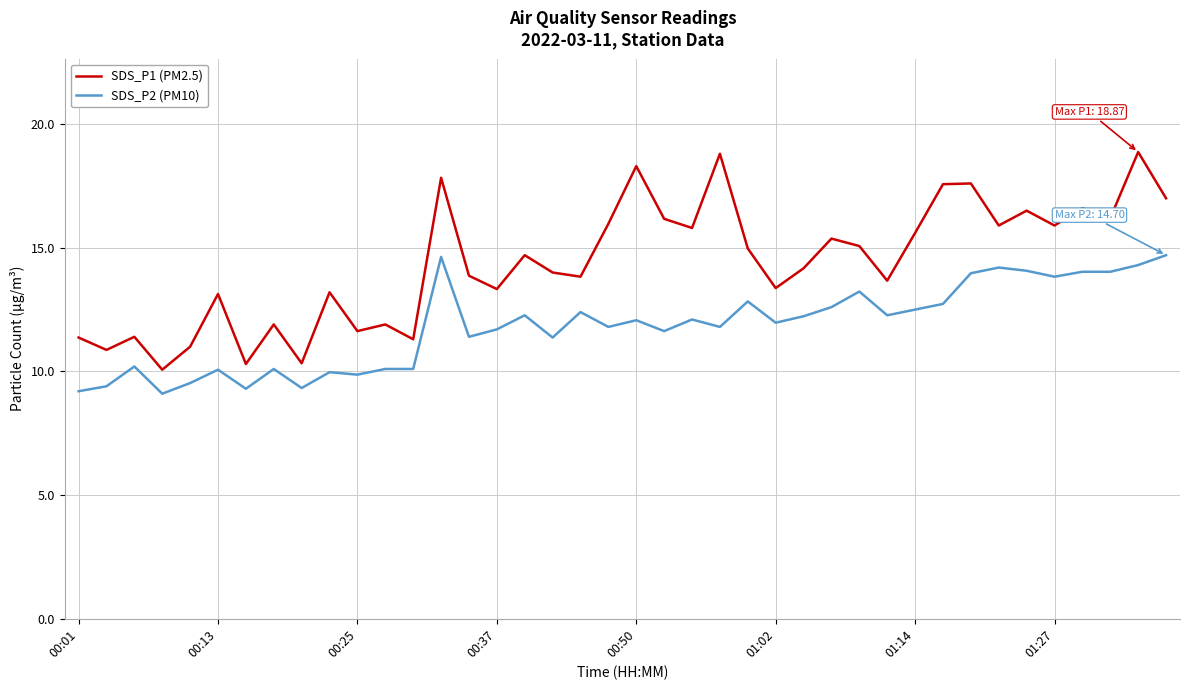

List the series in order of their overall mean, highest first.

SDS_P1 (PM2.5), SDS_P2 (PM10)